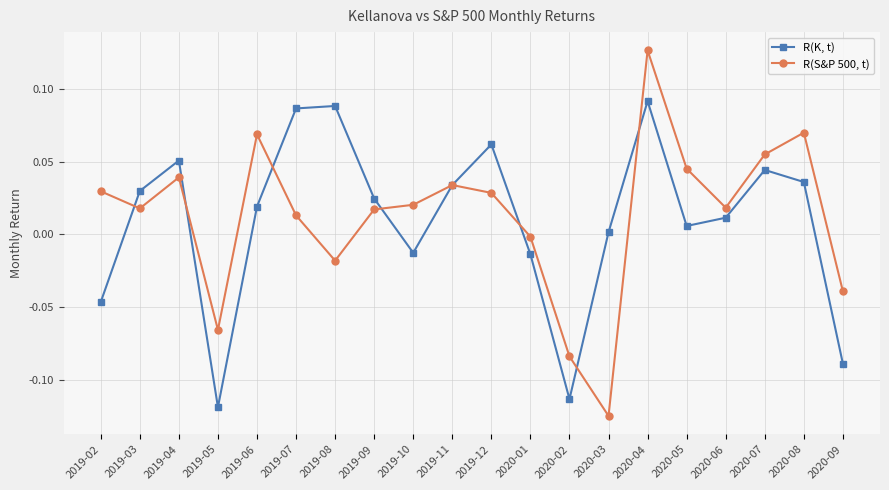

How many series are shown in this chart?

2